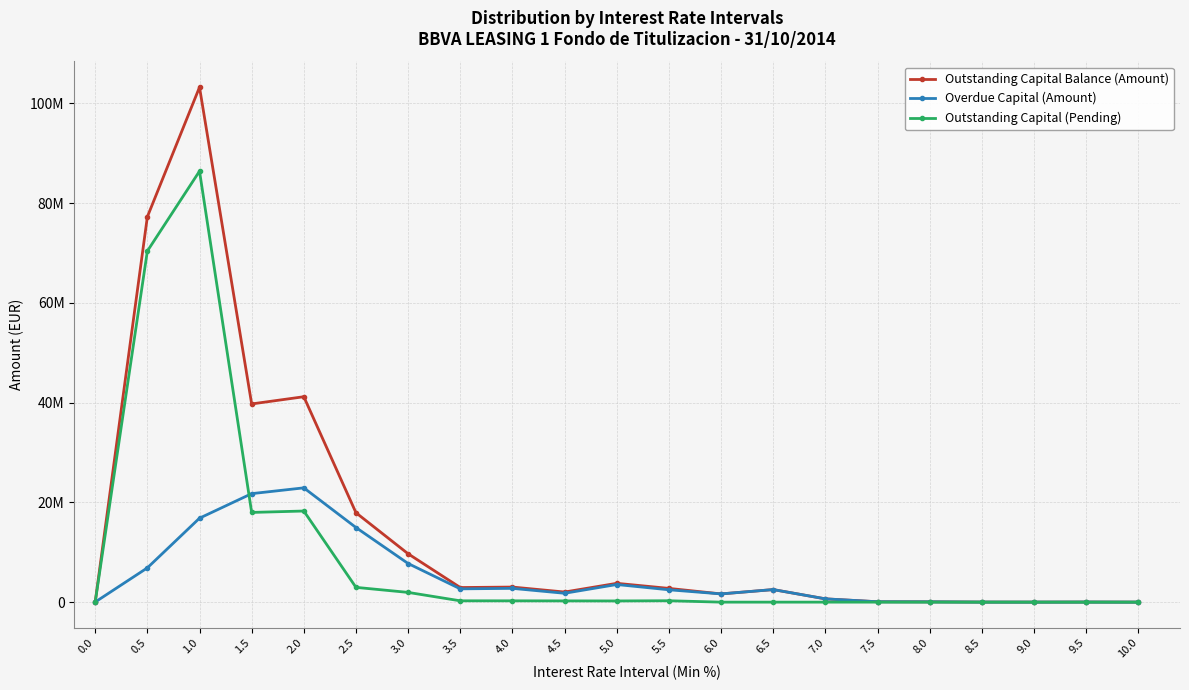

Is this an area chart (filled region under the line)?

No